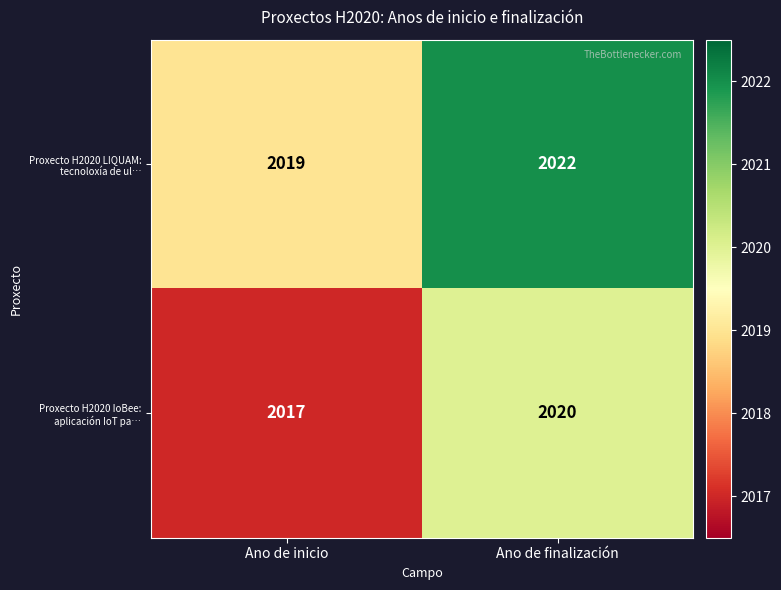

At how many categories does at least one series exceed 2020?

1